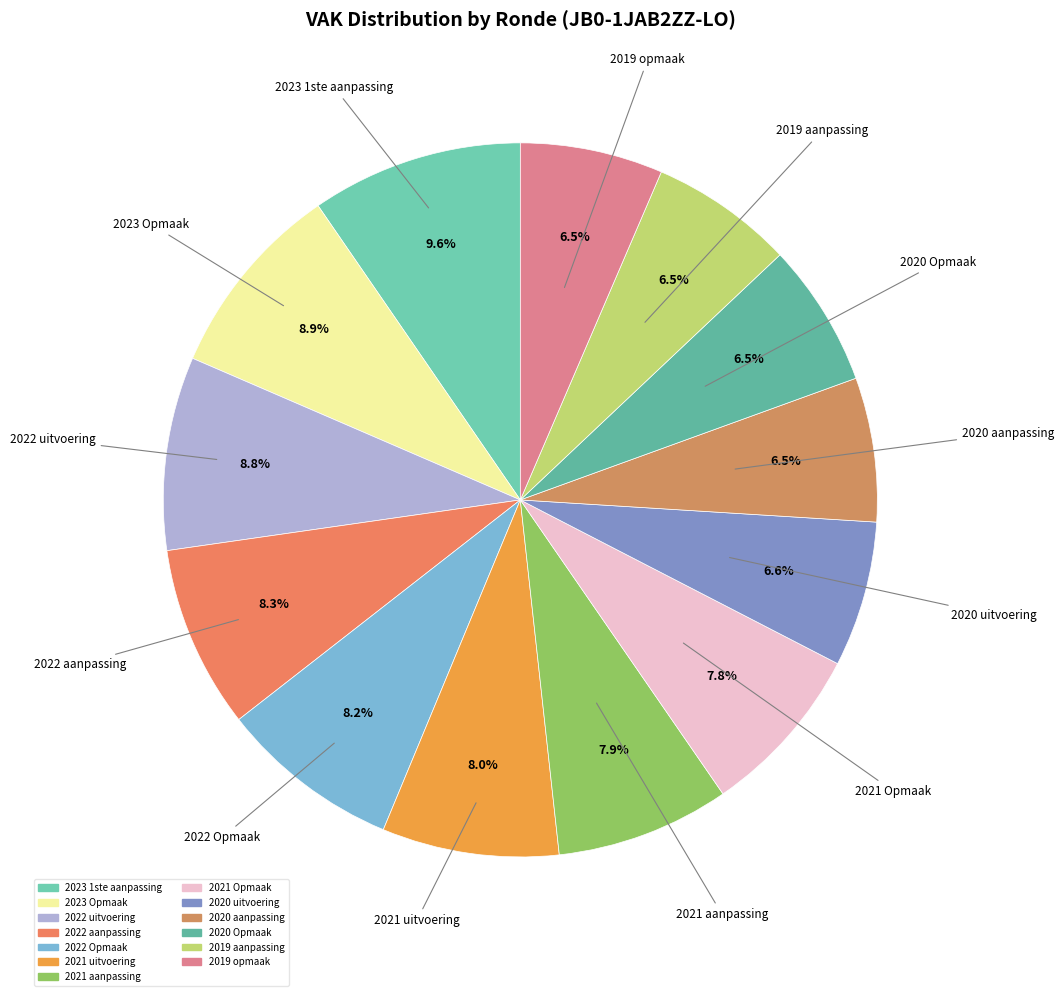

Which category has the biggest portion of the pie?

2023 1ste aanpassing